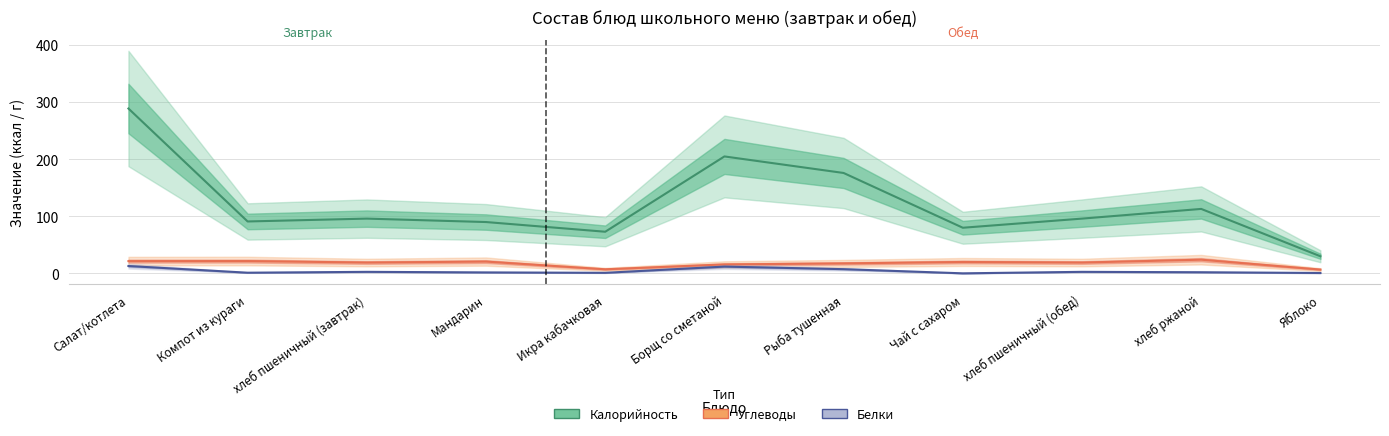

What is the difference between the highest and lowest values at Чай с сахаром?

79.9